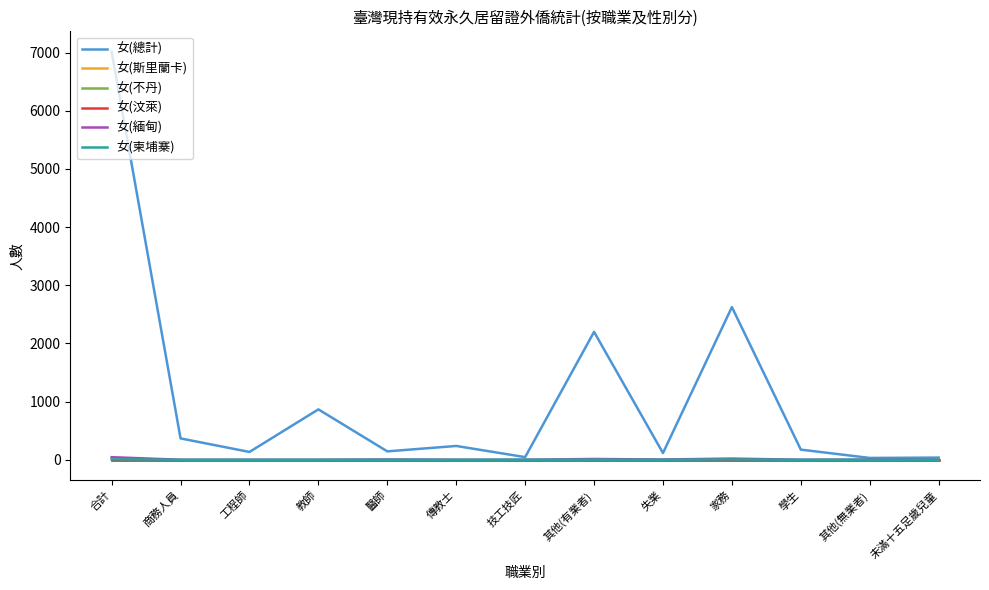

What position from the right is 工程師?

11